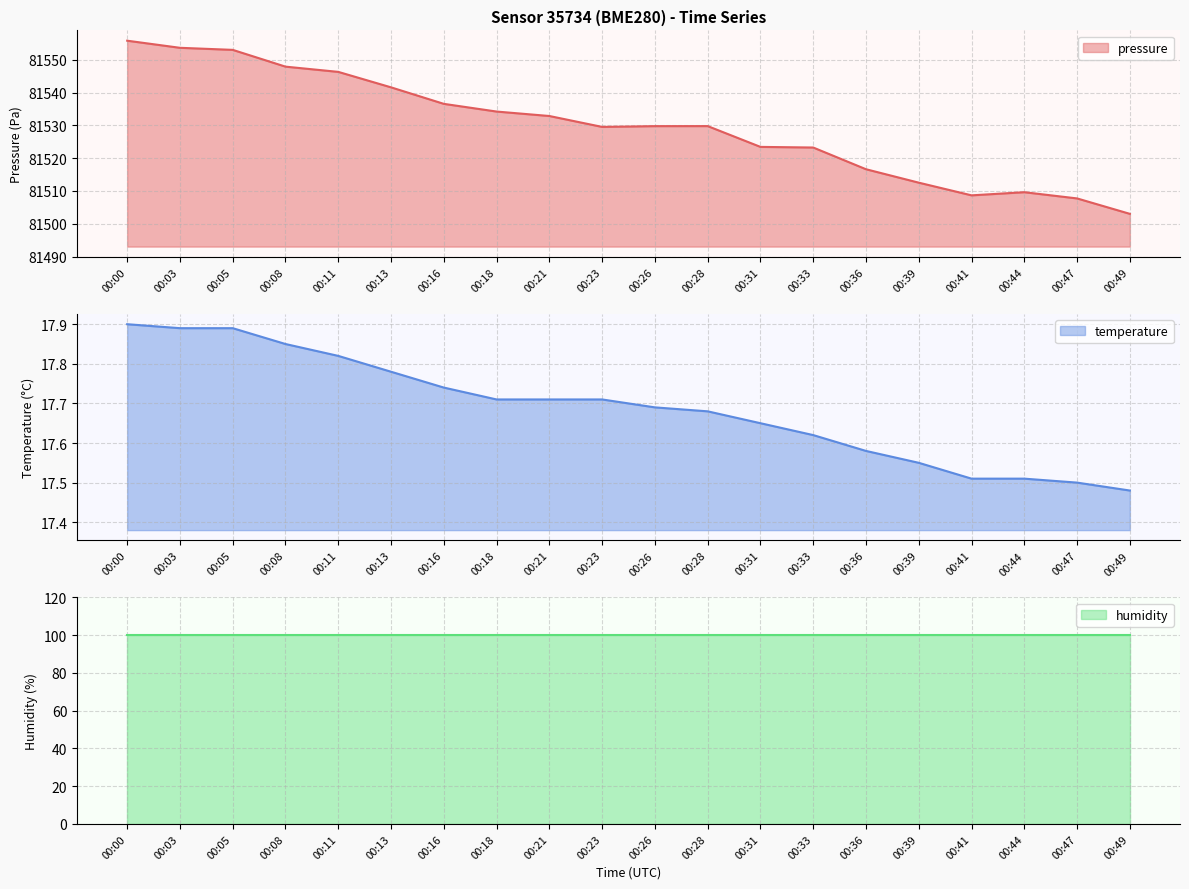

The pressure series shows 81507.7 at 00:47. True or false?

True